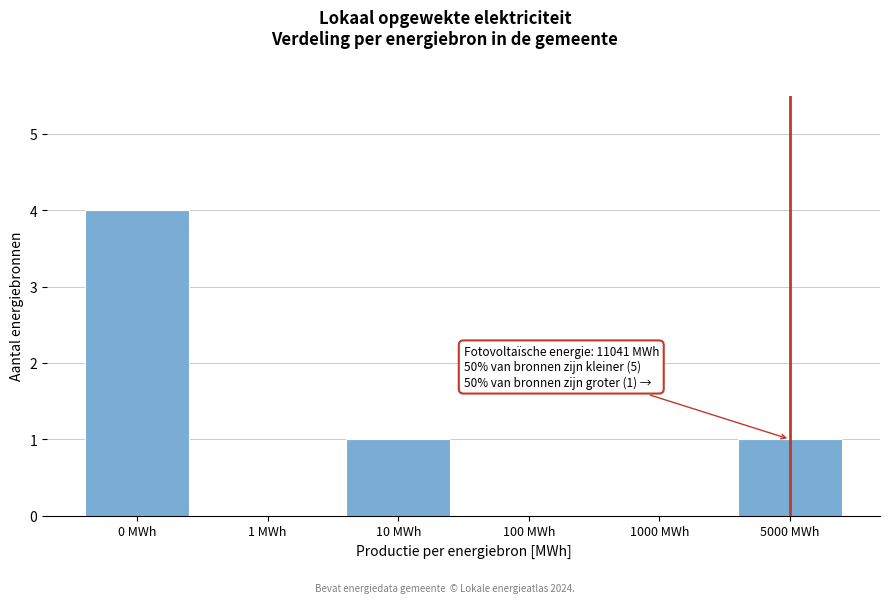

Reading left to right, what are all the values shown in this chart?

0 MWh=4	1 MWh=0	10 MWh=1	100 MWh=0	1000 MWh=0	5000 MWh=1